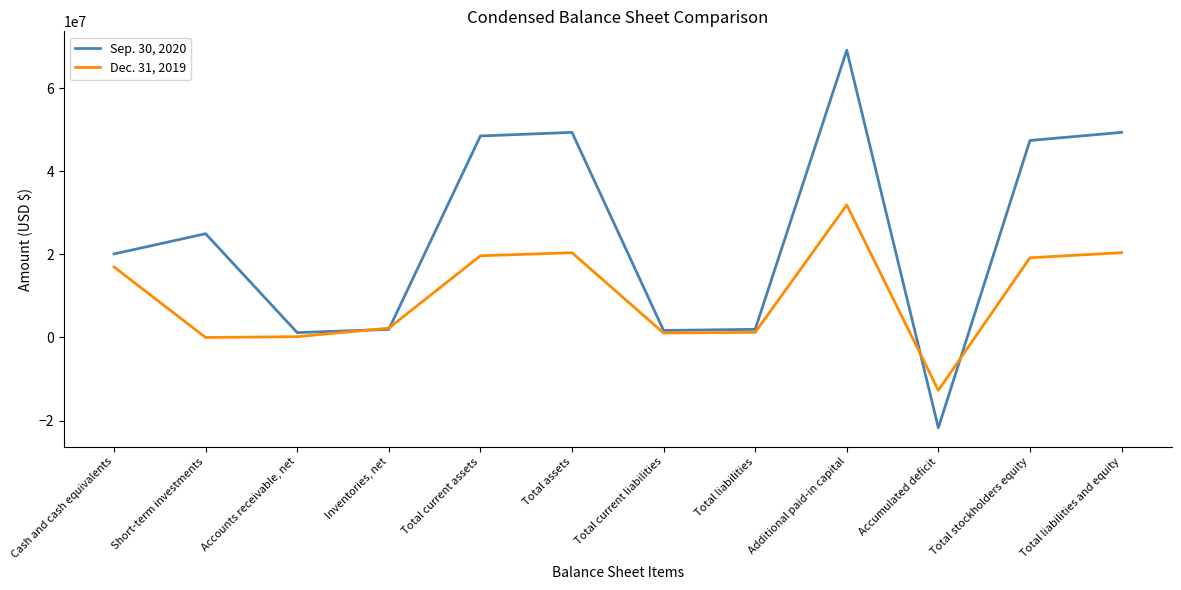

Rank the series by their maximum value, from highest to lowest.

Sep. 30, 2020, Dec. 31, 2019